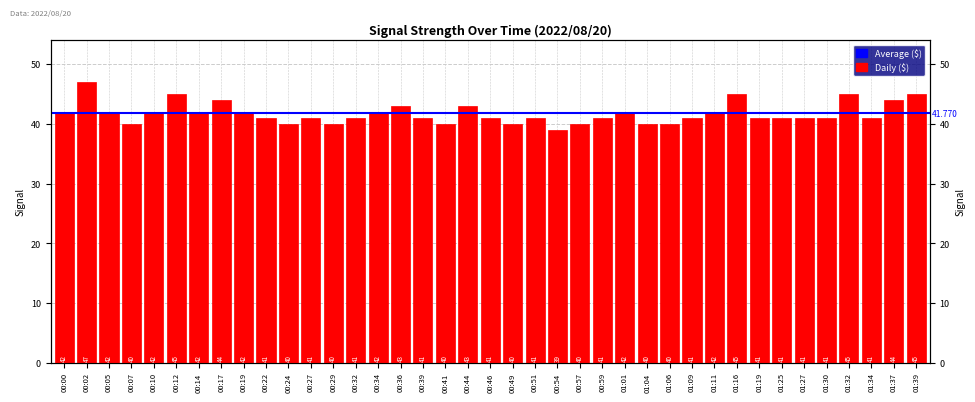

Which category has the highest value across all series?

00:02